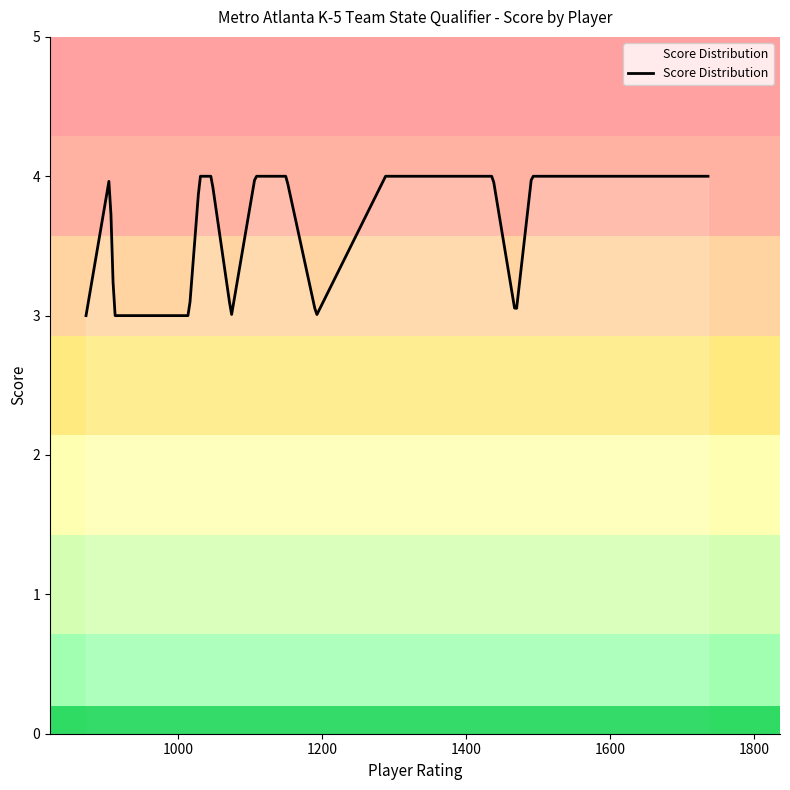

What is the maximum value shown in the chart?

4.0